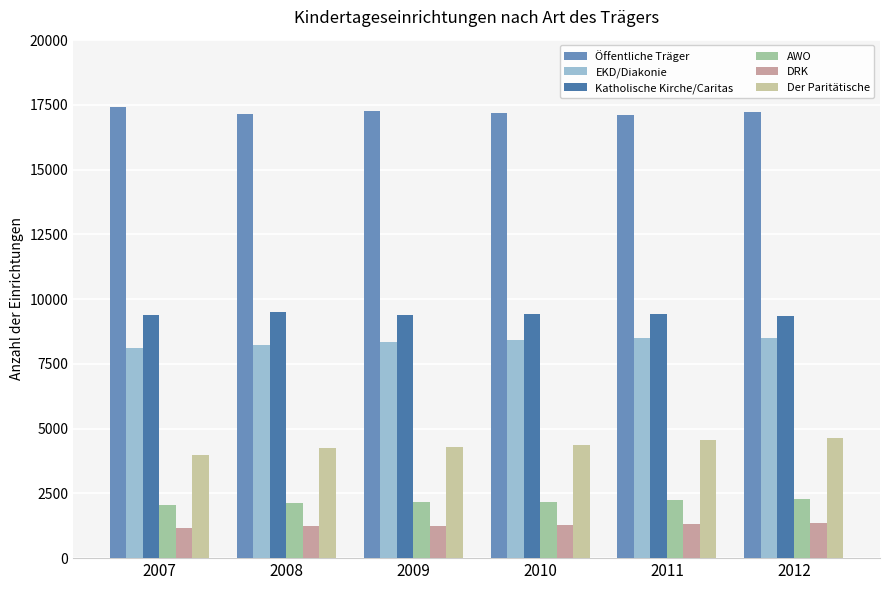

Rank the series by their maximum value, from highest to lowest.

Öffentliche Träger, Katholische Kirche/Caritas, EKD/Diakonie, Der Paritätische, AWO, DRK